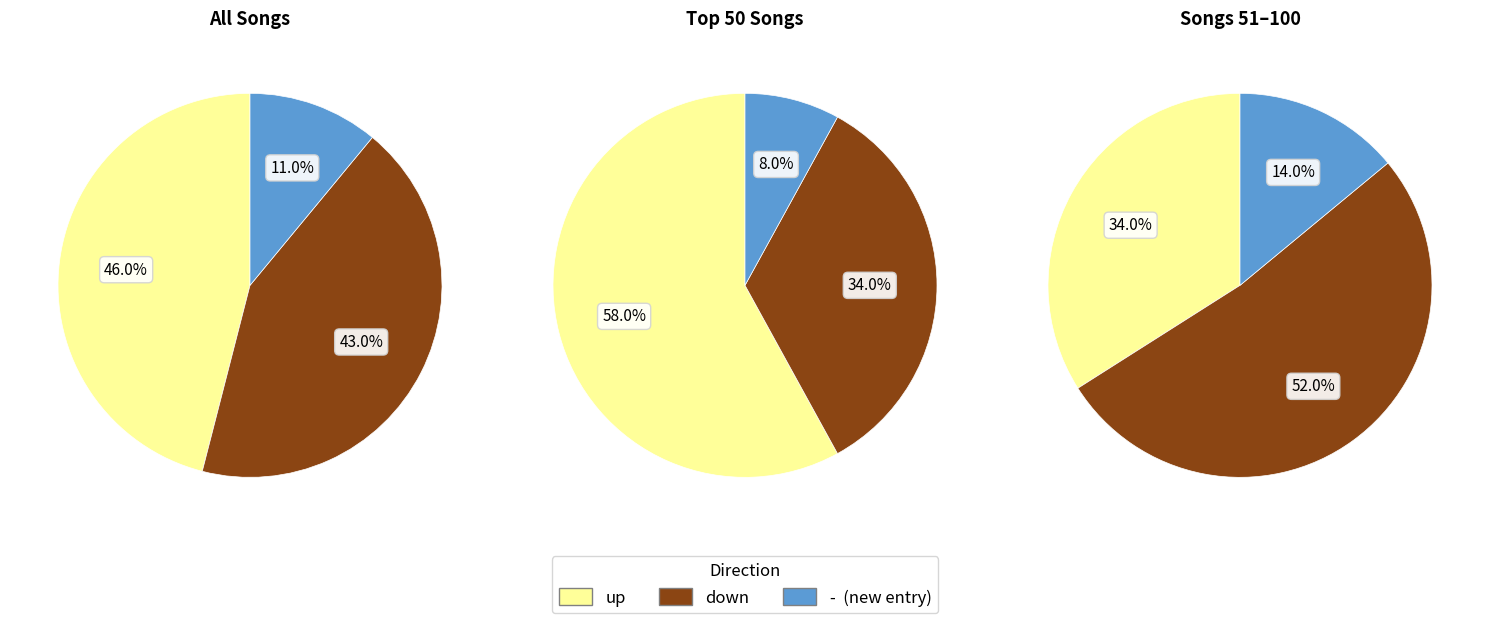

To the nearest percent, what percentage of the pie is up?

46%